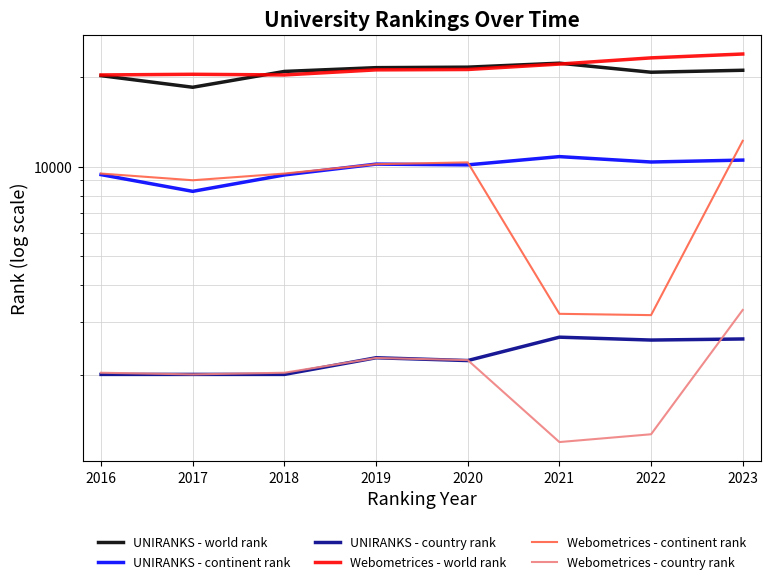

Between 2020 and 2022, which is larger?

2020